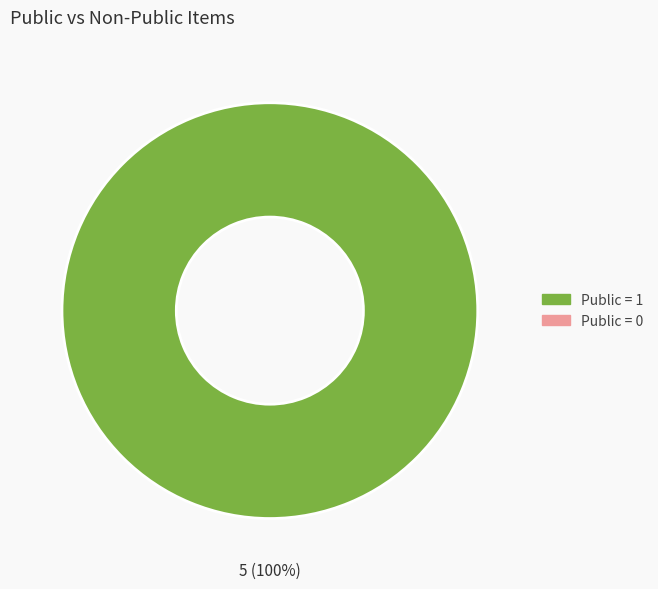

Does any single category account for the majority?

Yes